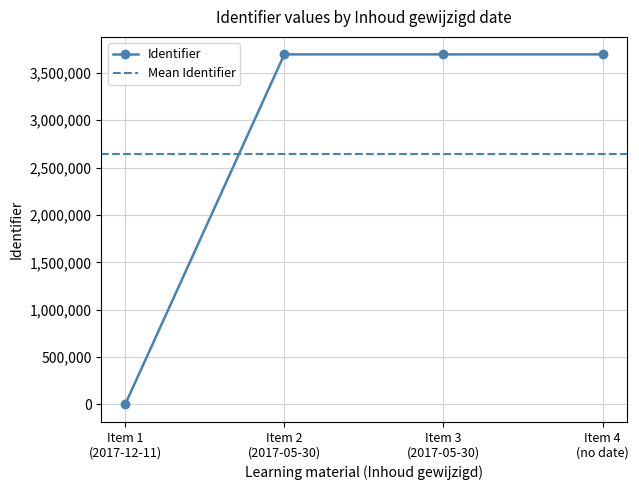

What is the highest value of the Identifier series?

3694065